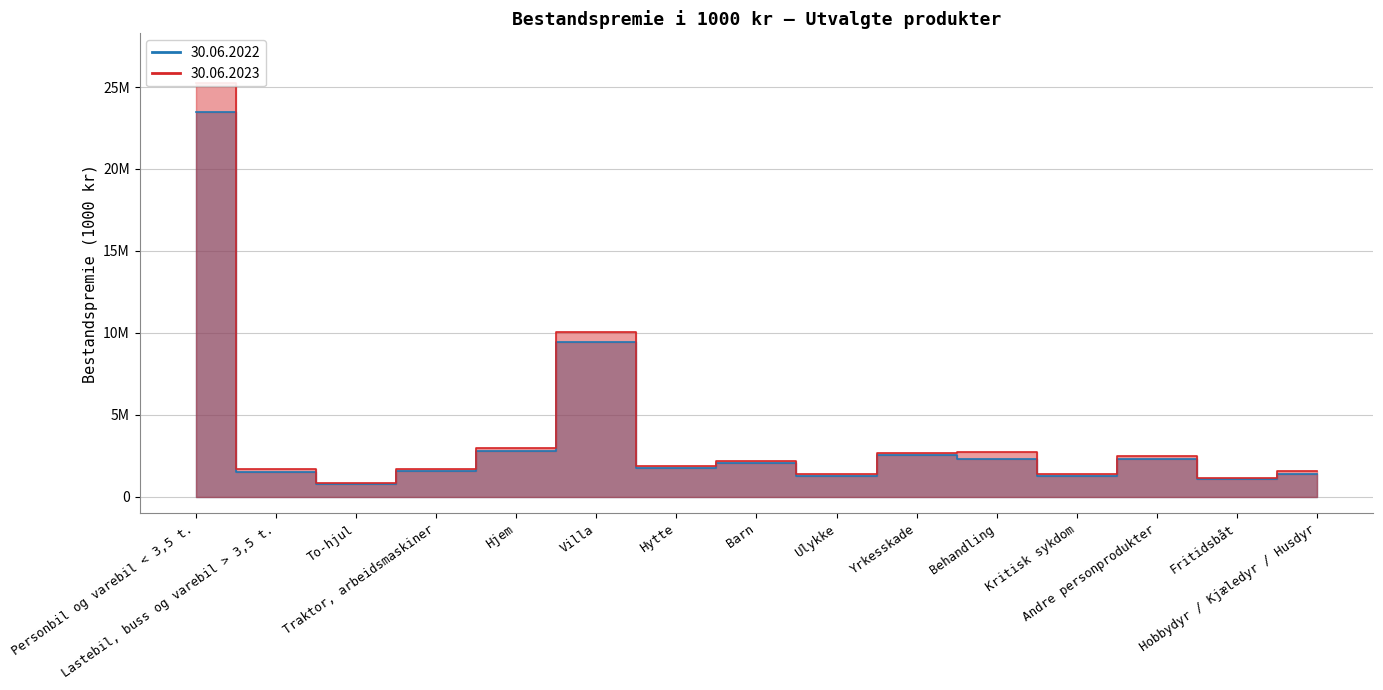

At which label does 30.06.2022 first exceed 1768866?

Personbil og varebil < 3,5 t.